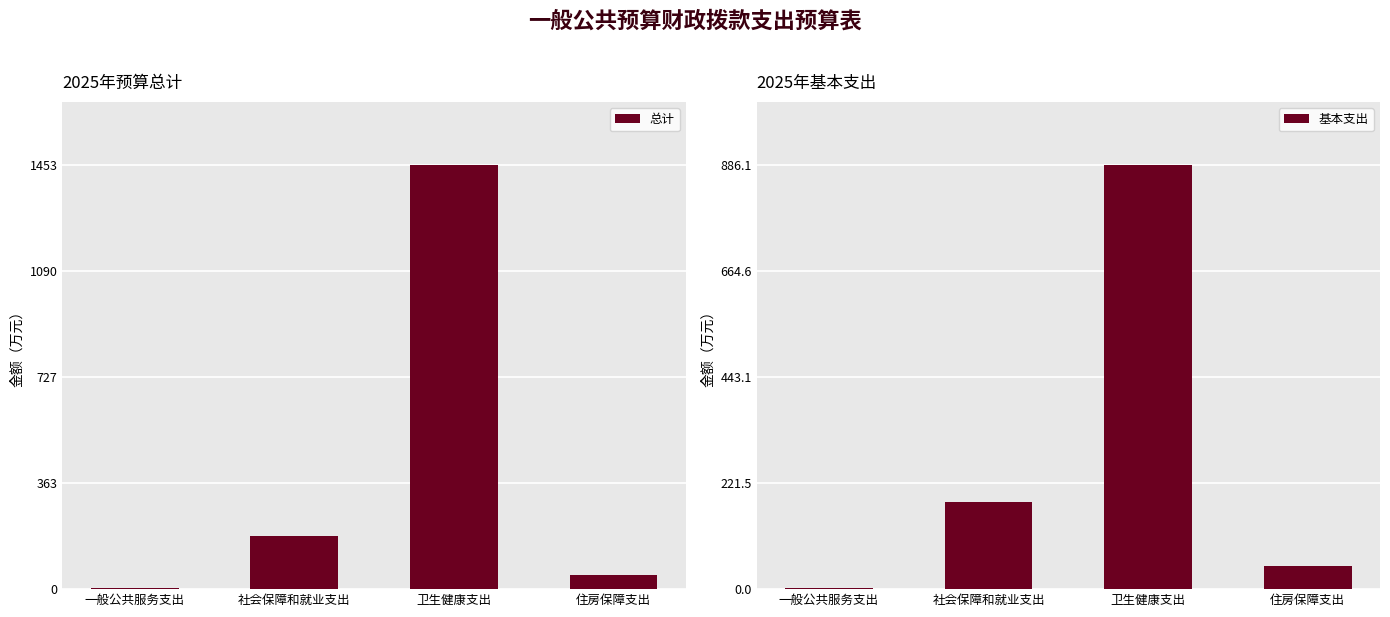

At which category is the sum across all series the highest?

卫生健康支出